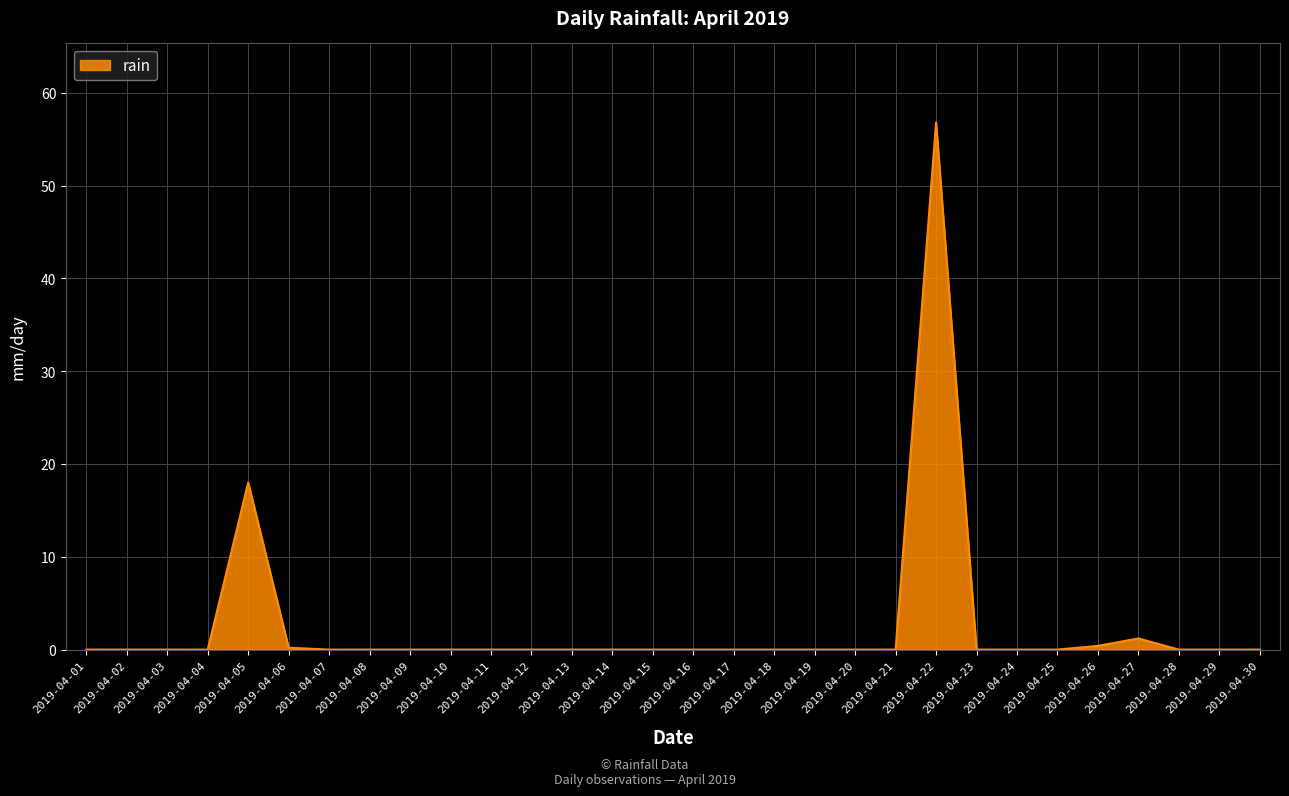

What is the change in value from 2019-04-21 to 2019-04-26?

+0.4